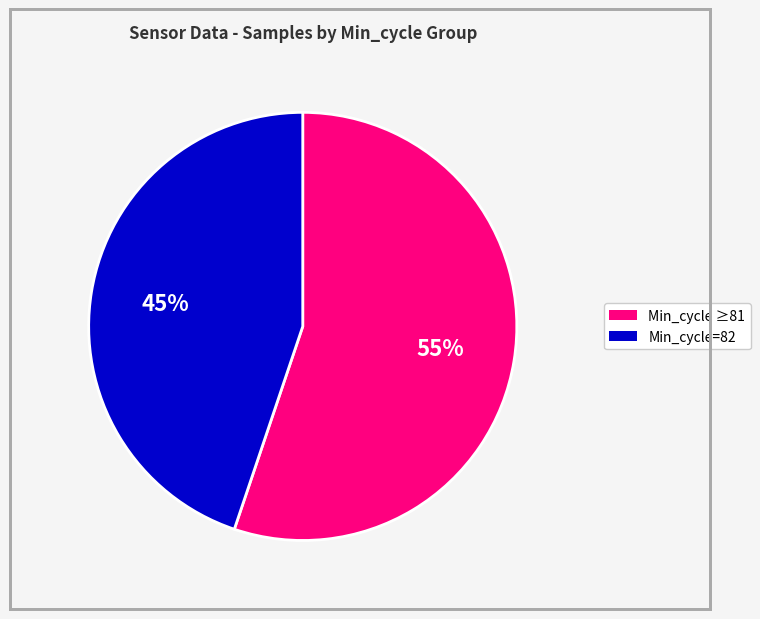

To the nearest percent, what is the difference between the largest and smallest slice percentages?

10%